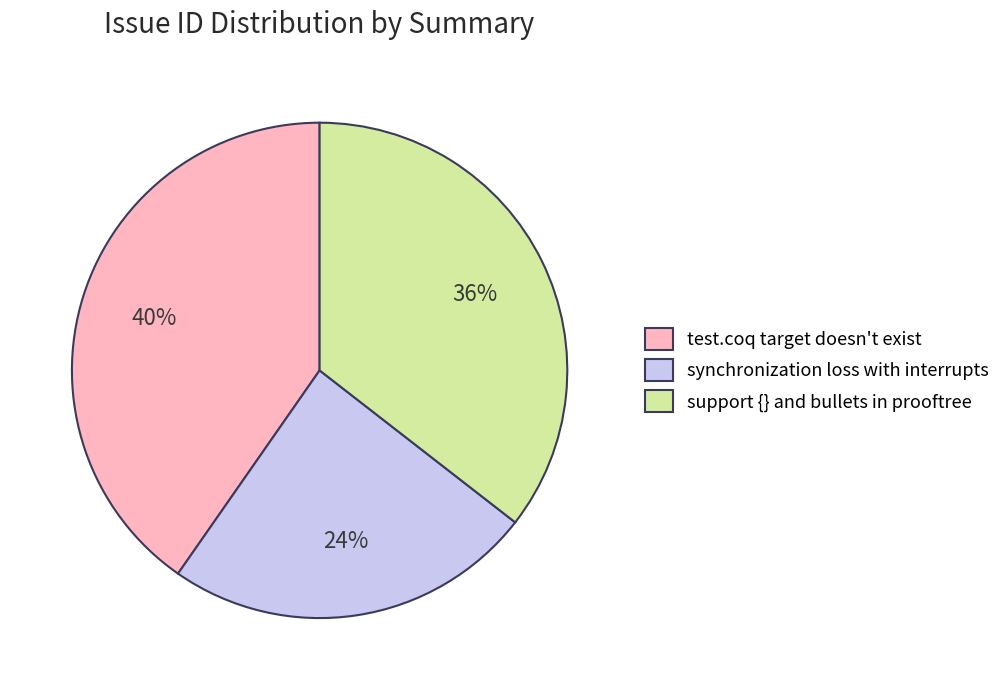

Which slice is the smallest?

synchronization loss with interrupts